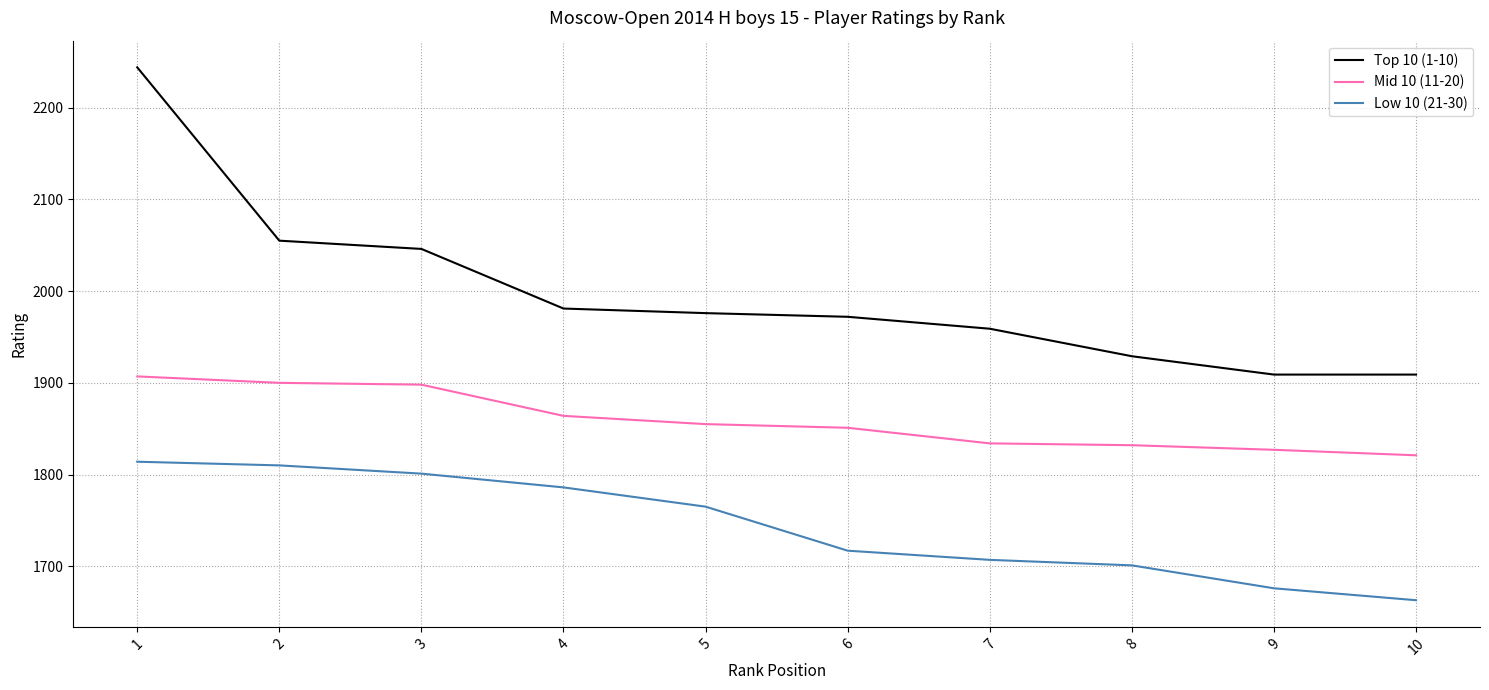

Does the chart display data point markers on the line(s)?

No